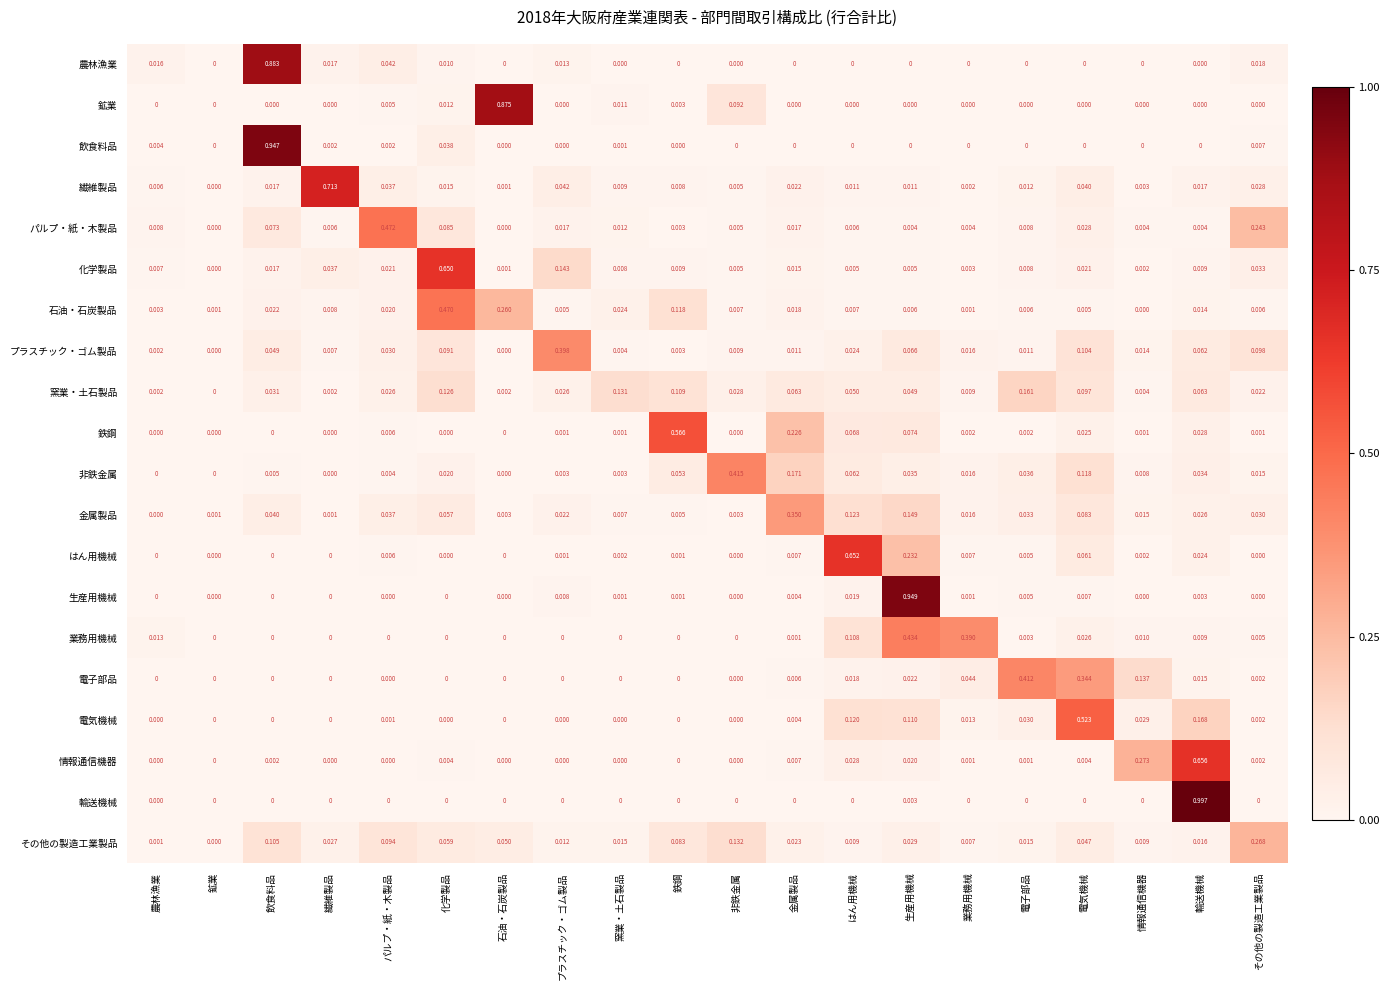

Rank the series by their maximum value, from highest to lowest.

輸送機械, 生産用機械, 飲食料品, 農林漁業, 鉱業, 繊維製品, 情報通信機器, はん用機械, 化学製品, 鉄鋼, 電気機械, パルプ・紙・木製品, 石油・石炭製品, 業務用機械, 非鉄金属, 電子部品, プラスチック・ゴム製品, 金属製品, その他の製造工業製品, 窯業・土石製品